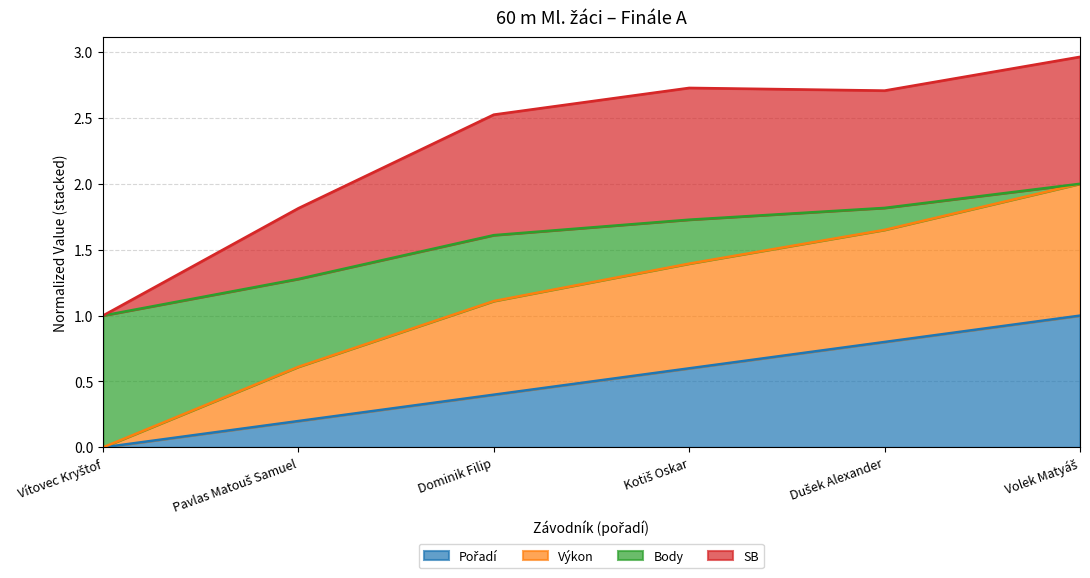

How many lines are shown in the chart?

4